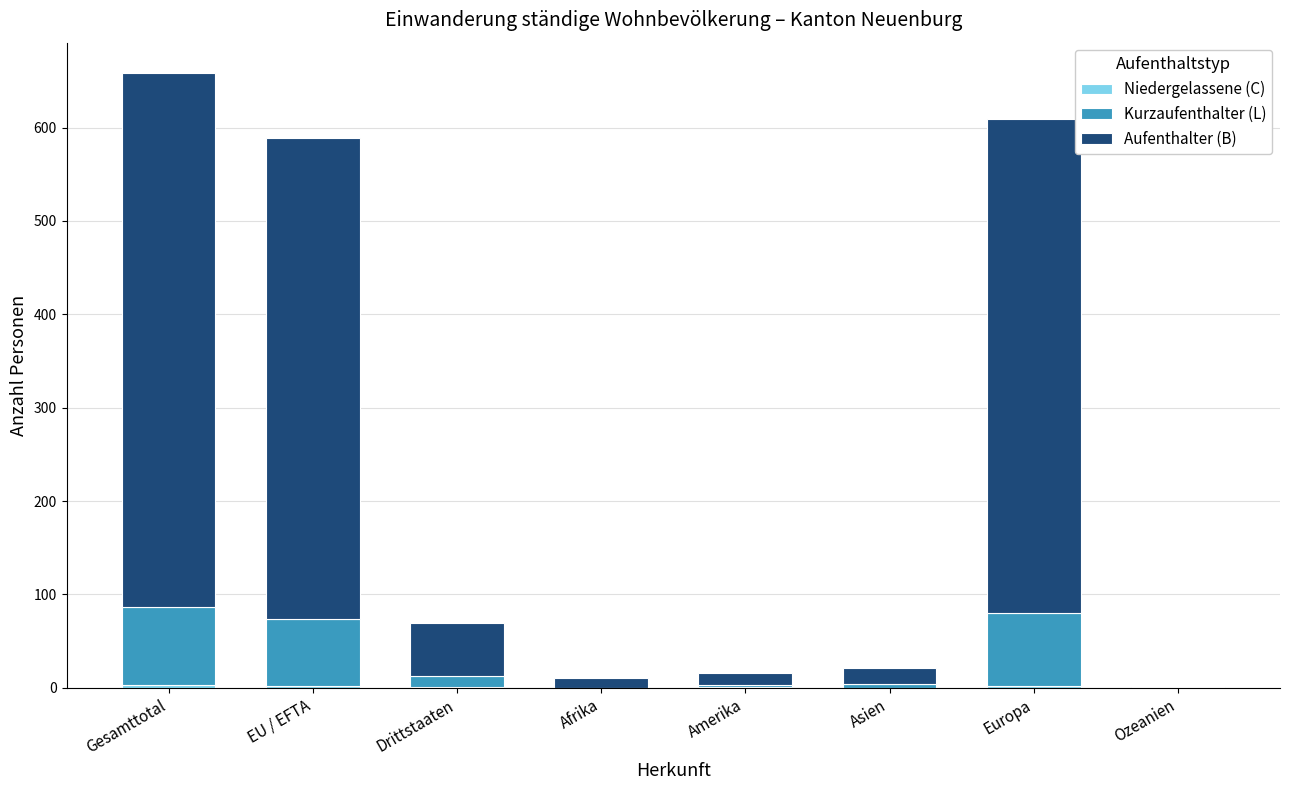

At which category is the sum across all series the highest?

Gesamttotal